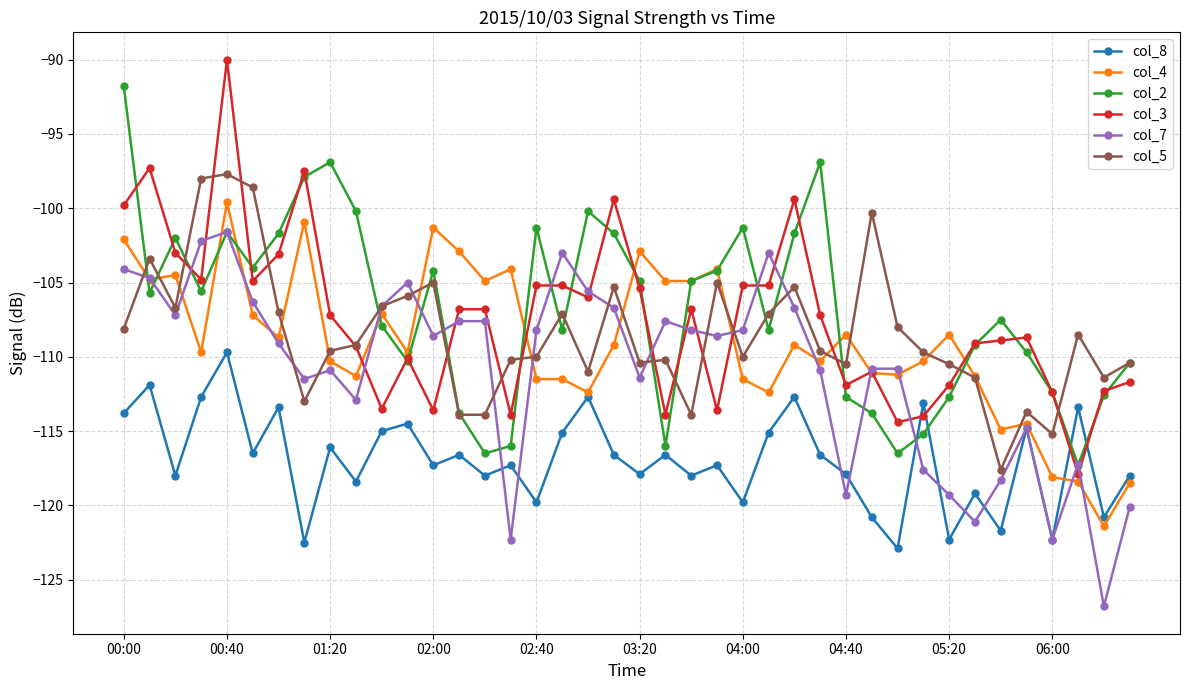

What is the sum of all col_8 values?

-4677.1